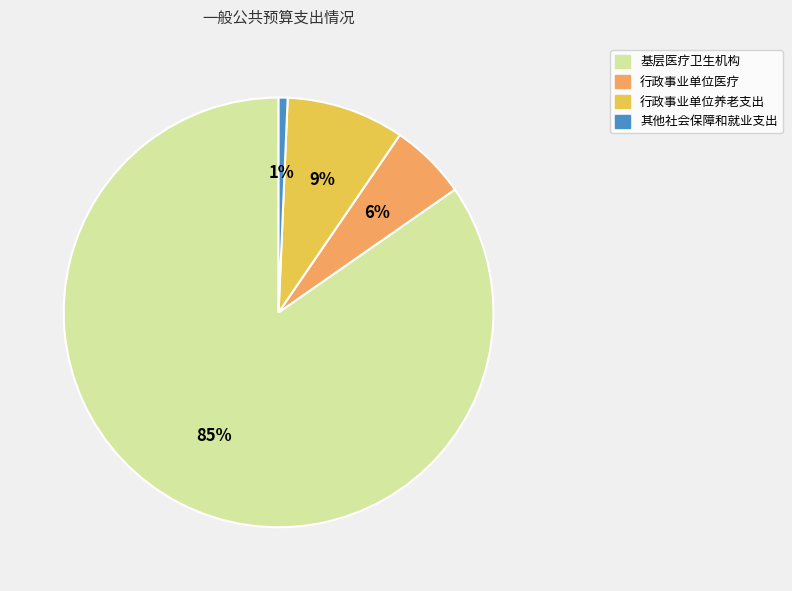

Is it true that 基层医疗卫生机构 is 79% of the pie?

False